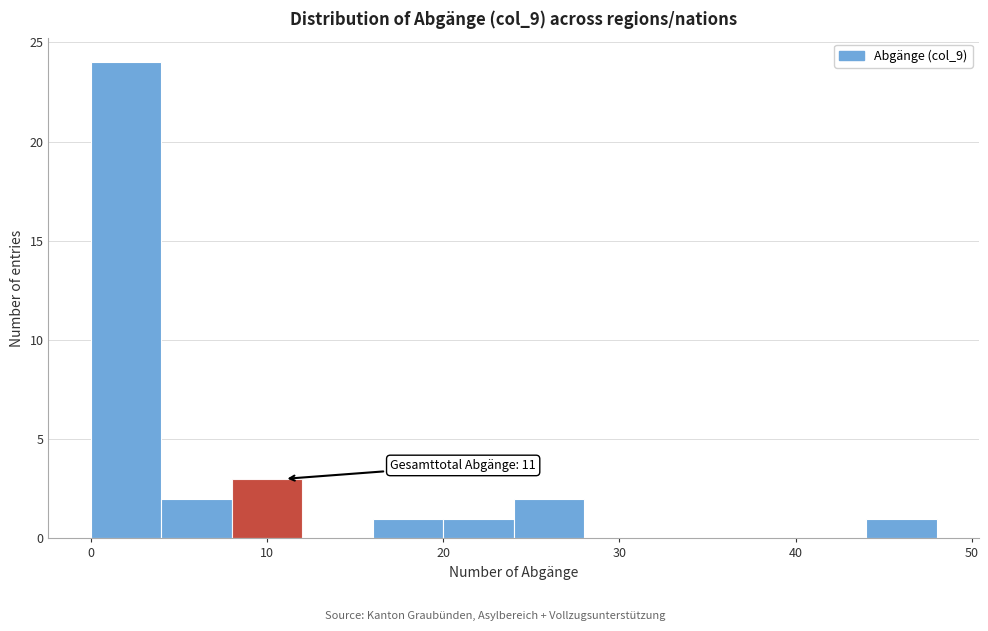

Over which range of the x-axis is the bar tallest?

0 to 4